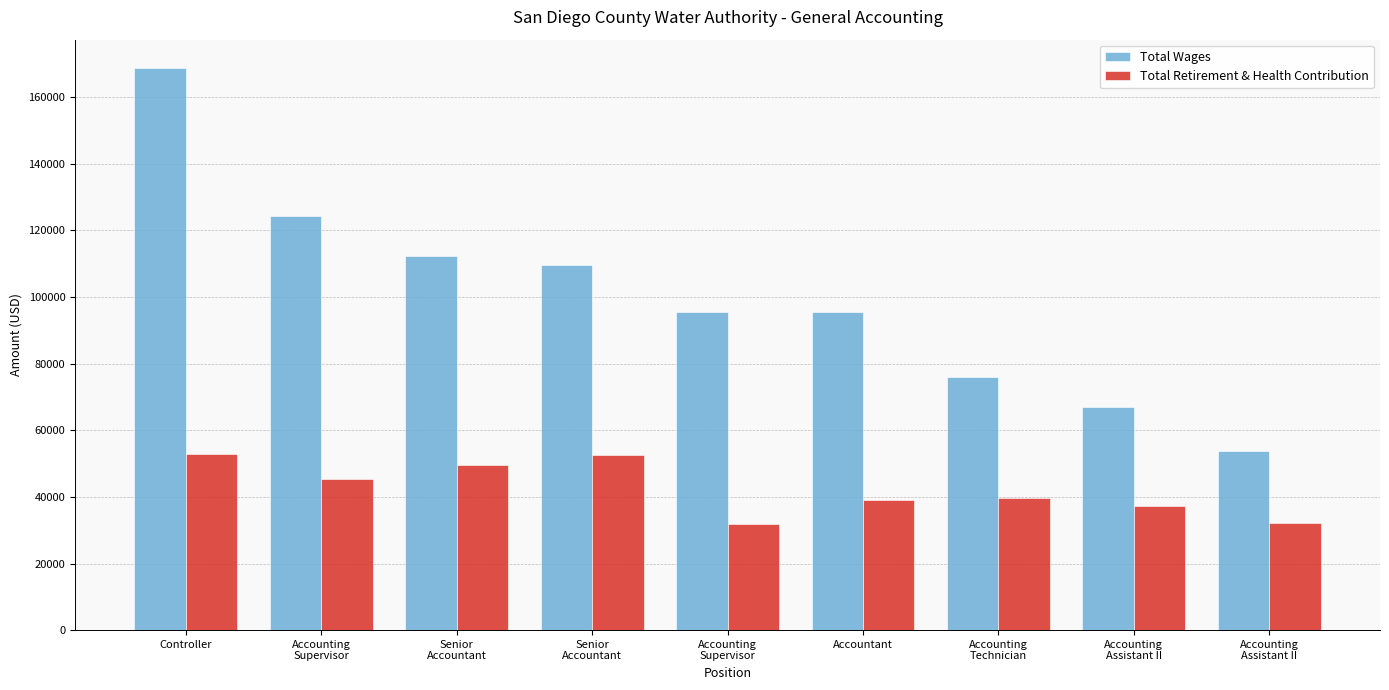

How many values in the Total Retirement & Health Contribution series are below 39721?

4